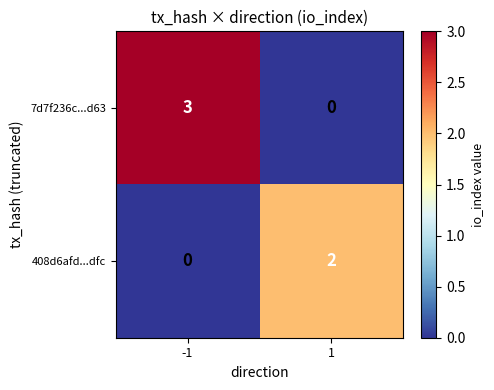

Which series changed the most between -1 and 1?

7d7f236c...d63